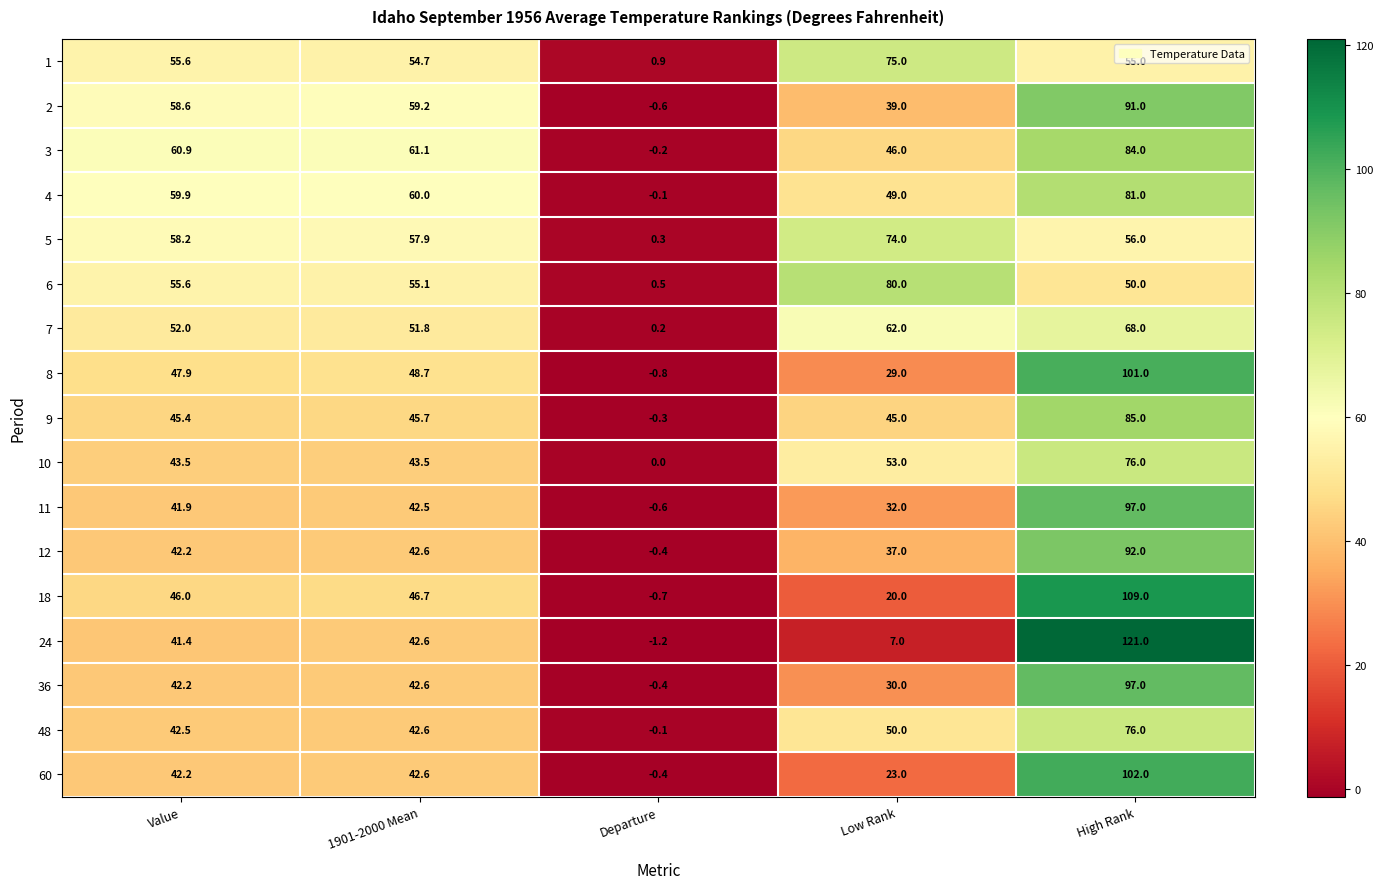

What is the minimum value for 24?

-1.2